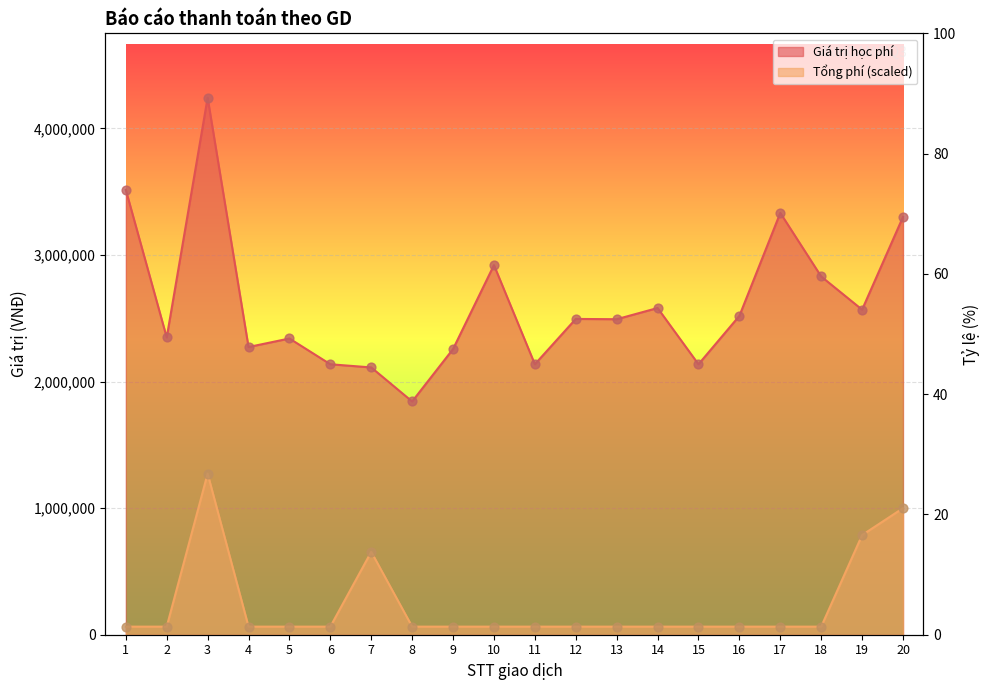

At which category is the sum across all series the highest?

3